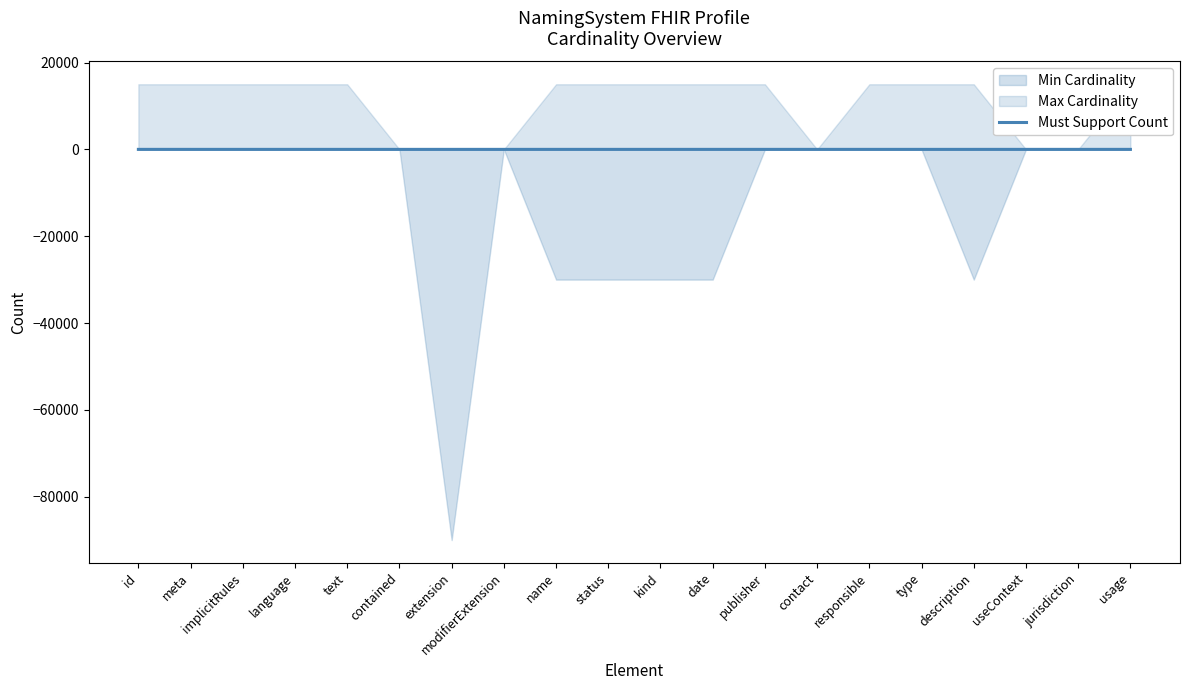

How many categories are shown in the chart?

20